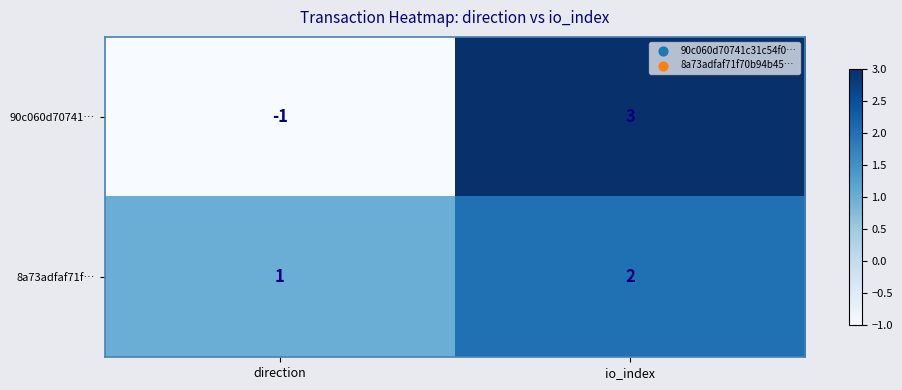

Which series has the largest total across all categories?

8a73adfaf71f…